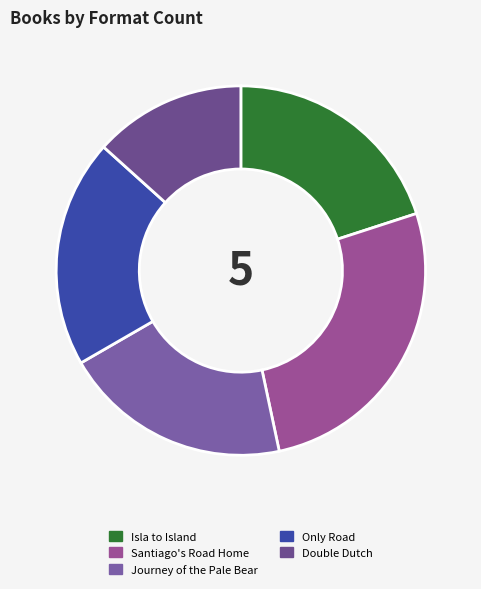

Between Double Dutch and Santiago's Road Home, which is larger?

Santiago's Road Home